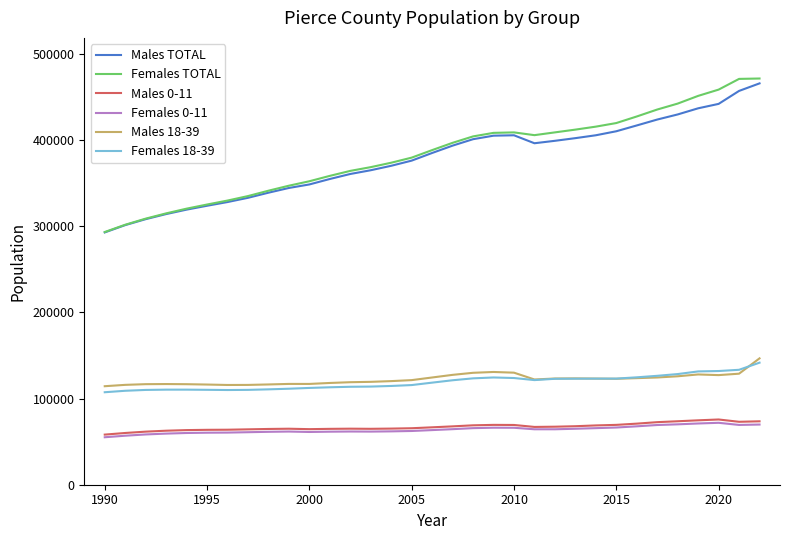

What is the maximum value shown in the chart?

471525